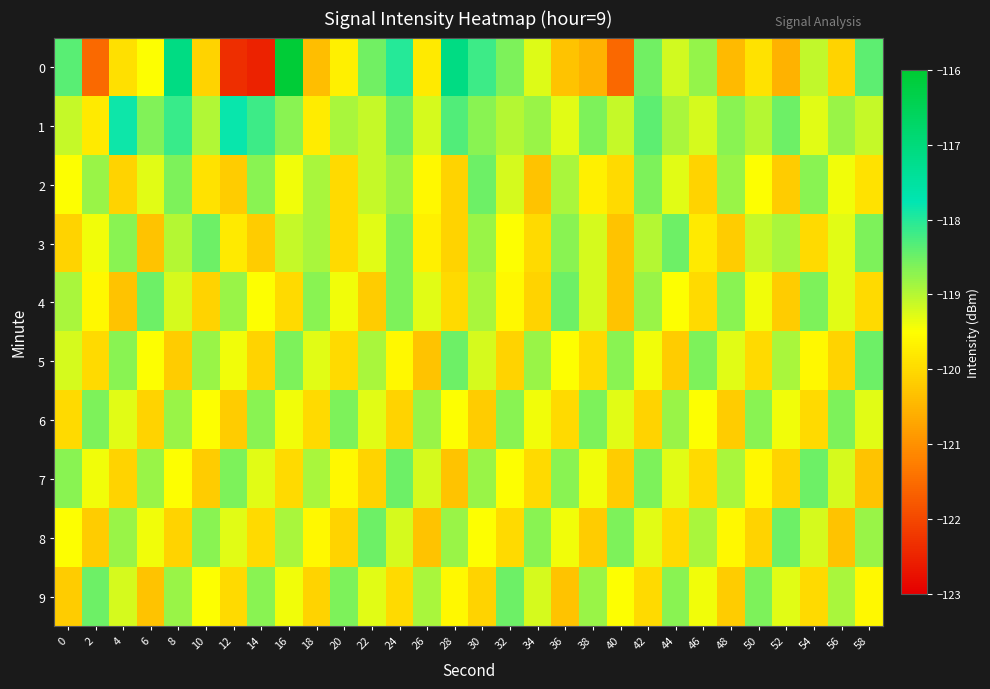

What is the greatest value displayed?

-116.1